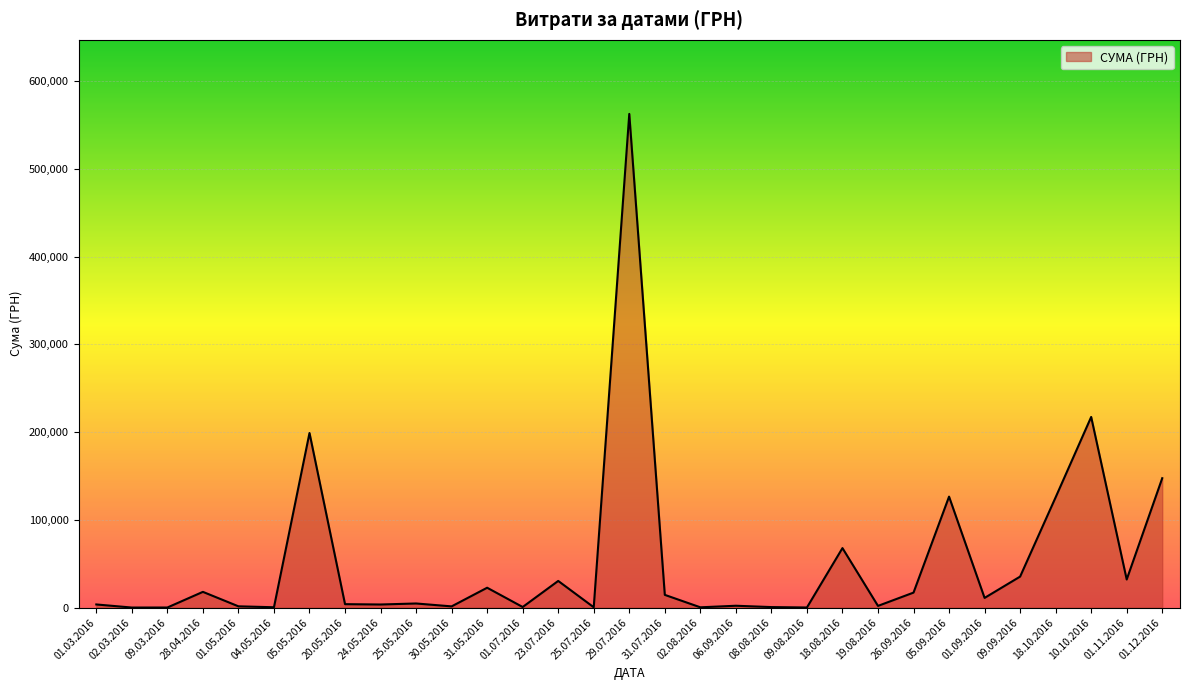

What is the sum of all values?

1653193.7